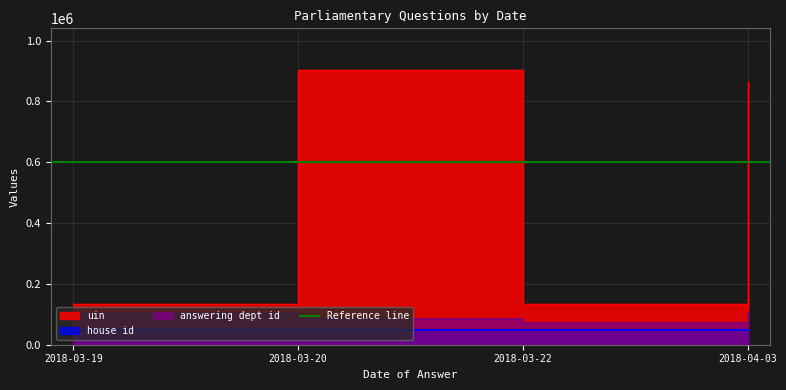

Does the chart display data point markers on the line(s)?

No